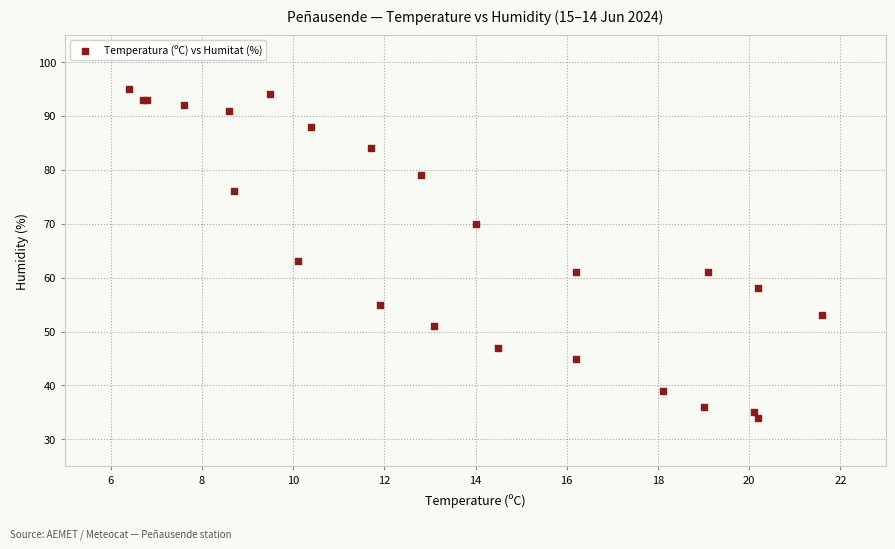

What Y value in the scatter plot is closest to 64?

63